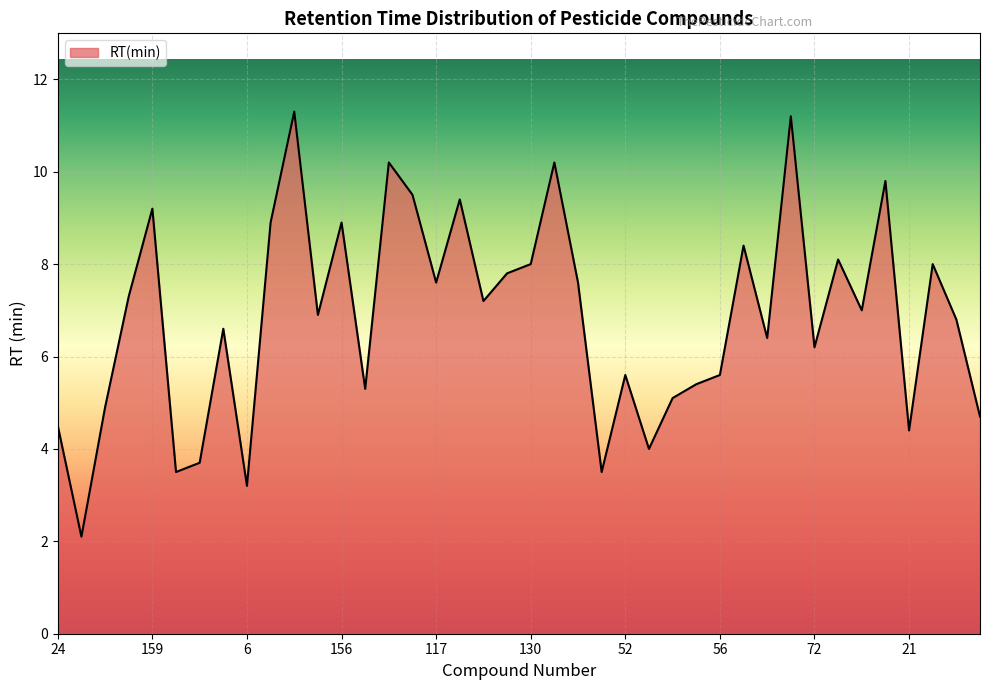

What is the difference between the maximum and minimum values?

9.2